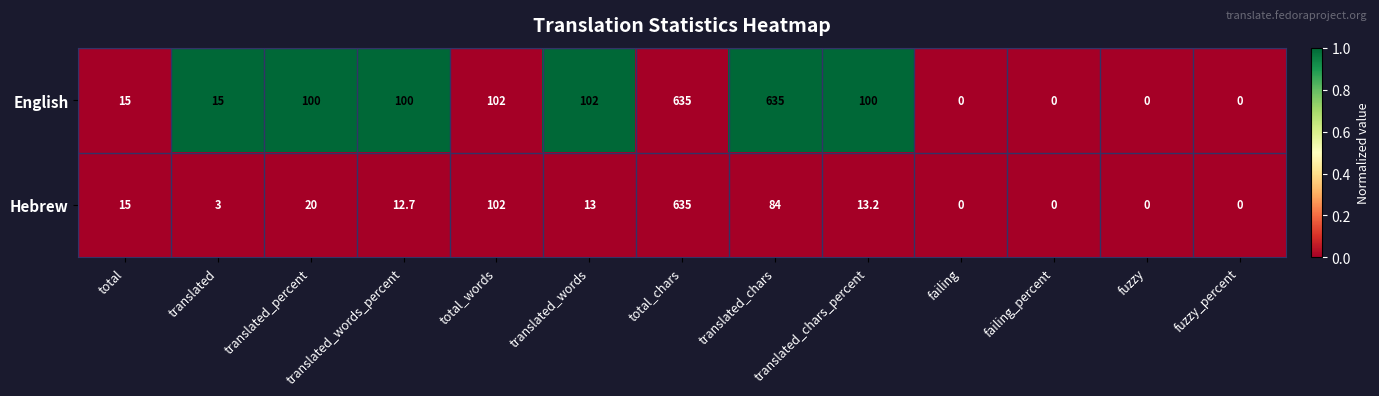

Between translated and failing, which series saw the biggest shift?

English